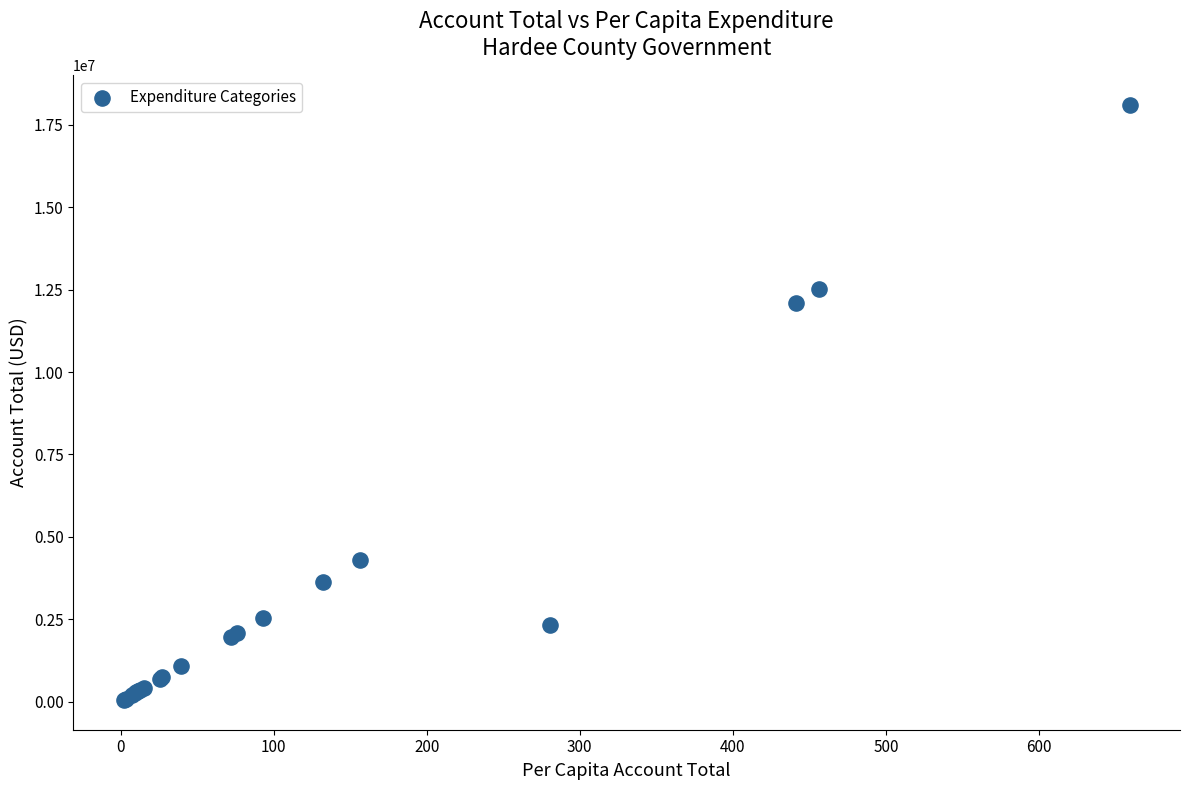

What Y value in the scatter plot is closest to 9072946?

12106619